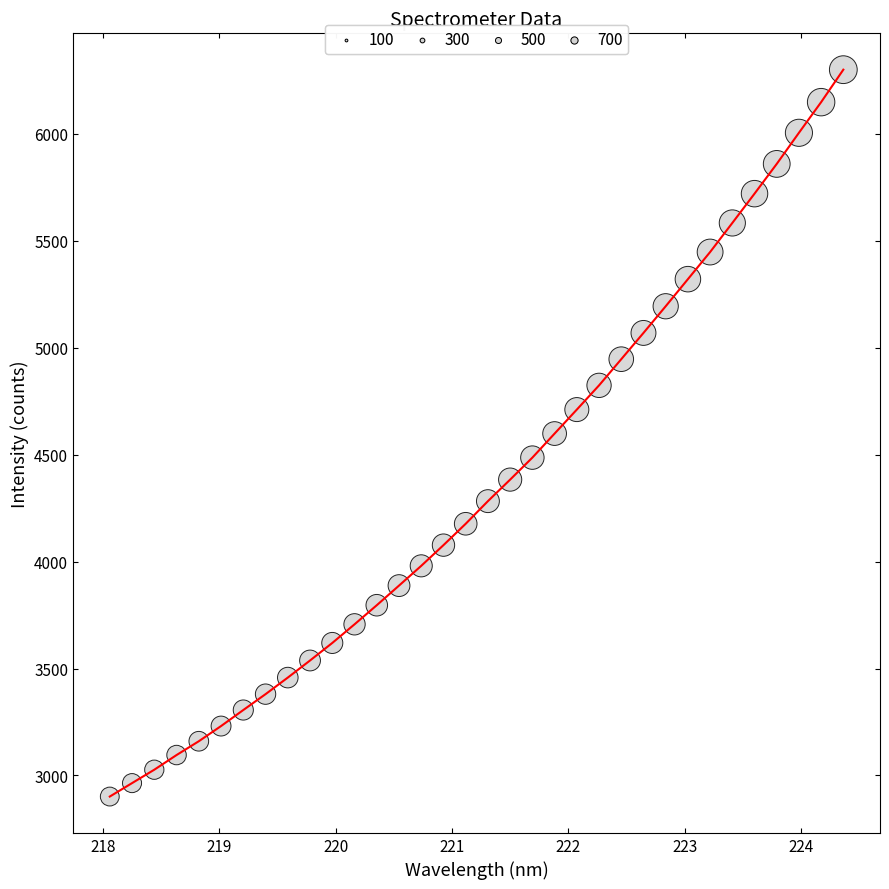

What is the minimum value shown in the chart?

2901.5